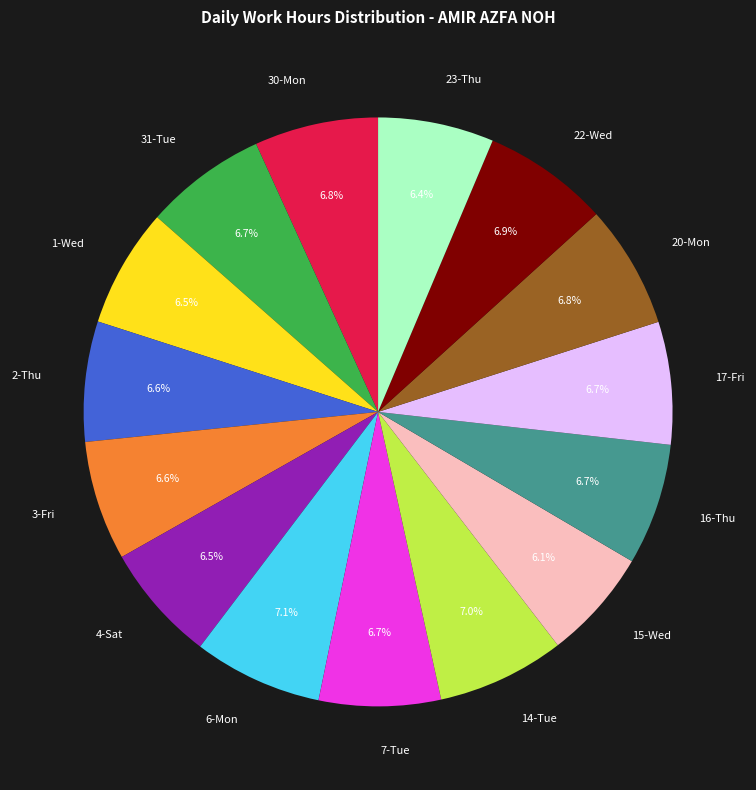

Approximately how many times larger is the value at 7-Tue compared to 22-Wed?

1.0